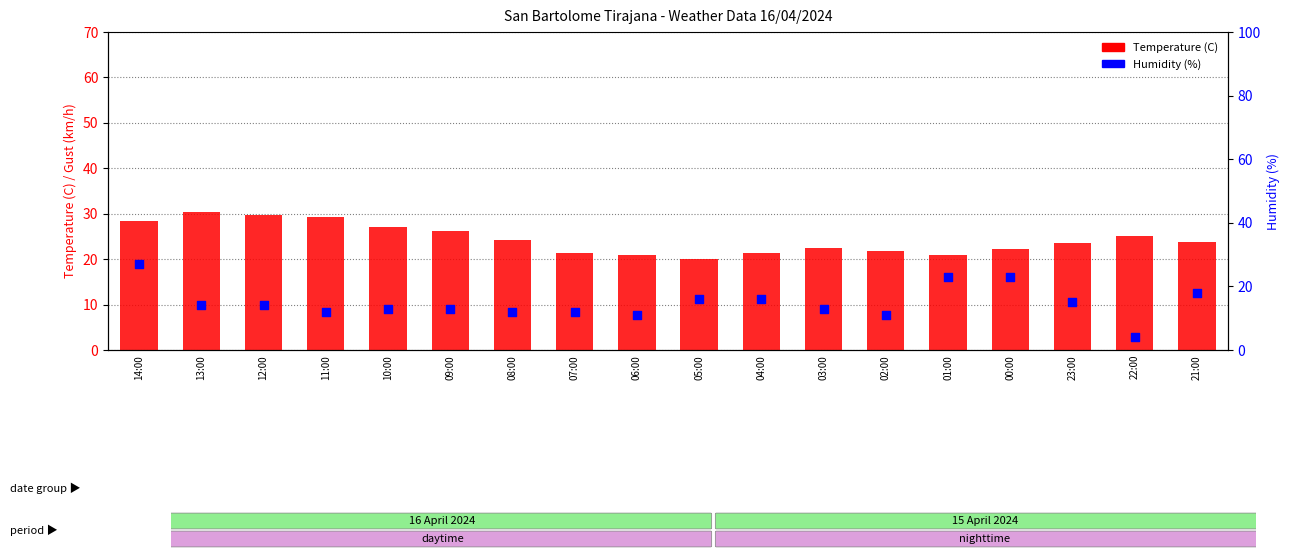

At how many categories does at least one series exceed 21?

16